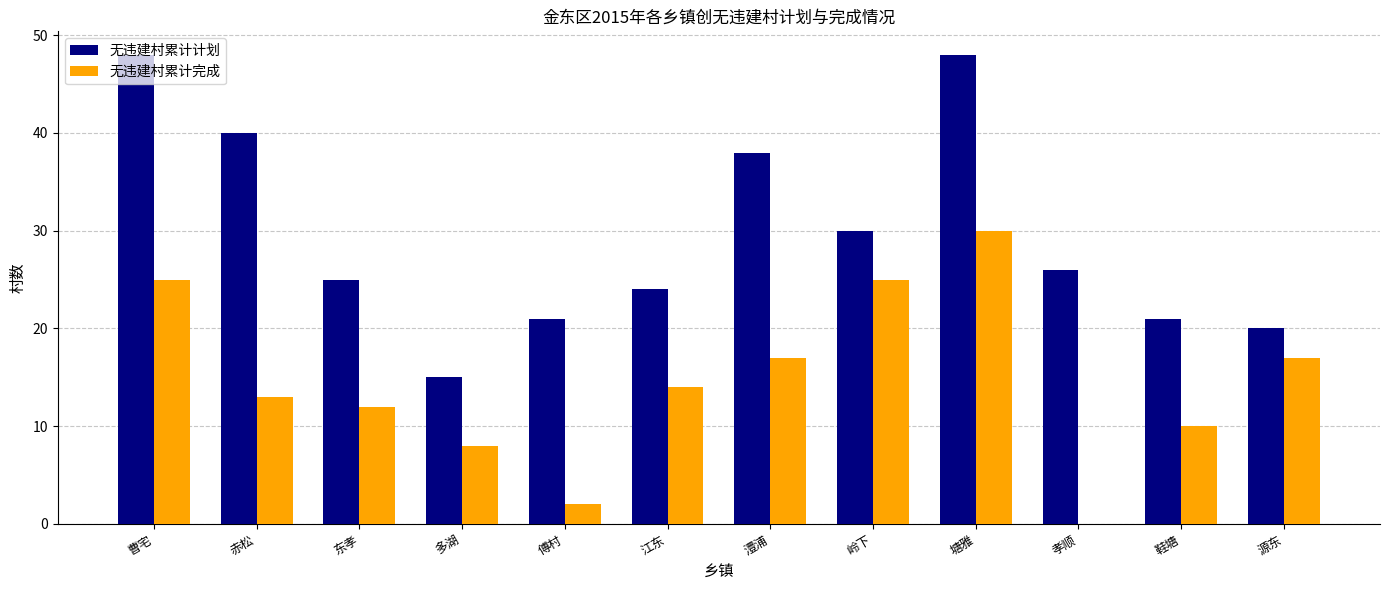

At which label is 无违建村累计计划 closest to 31?

岭下